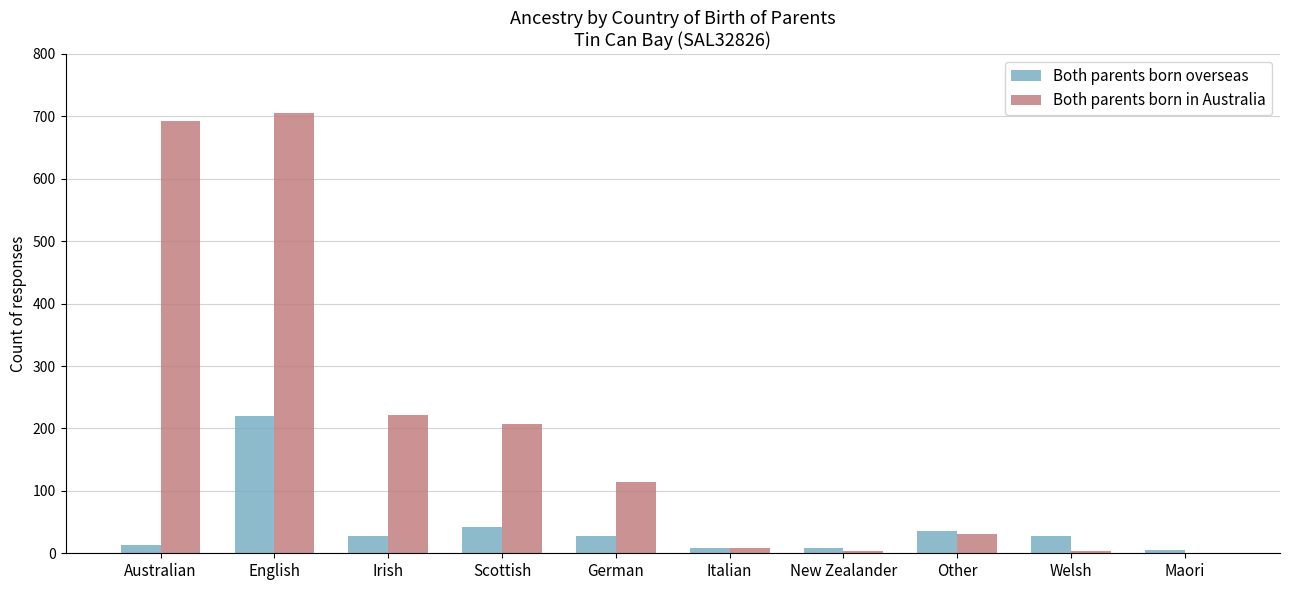

What is the maximum value for Both parents born in Australia?

705